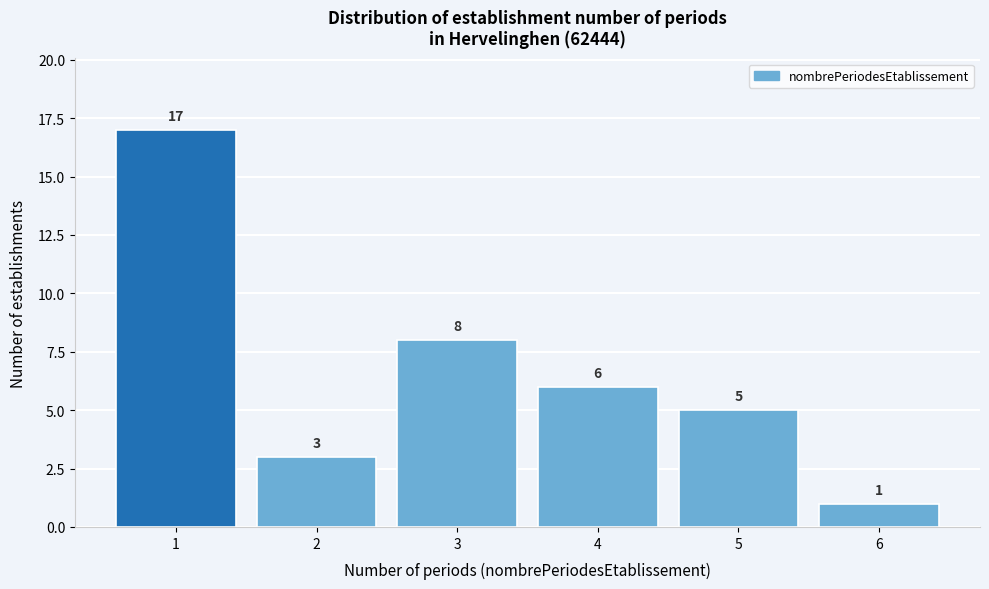

Reading left to right, transcribe all the data shown in this chart.

1=17	2=3	3=8	4=6	5=5	6=1